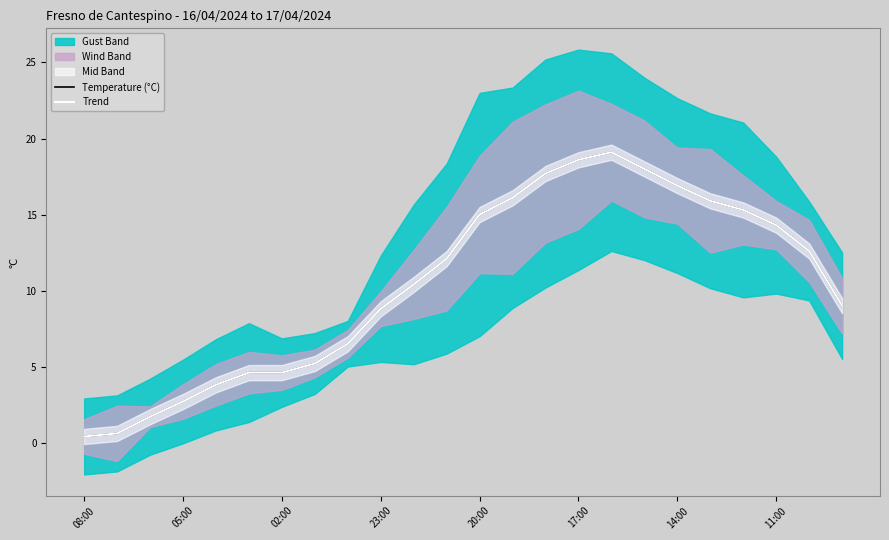

What is the difference between the maximum and minimum values in the Trend series?

18.7